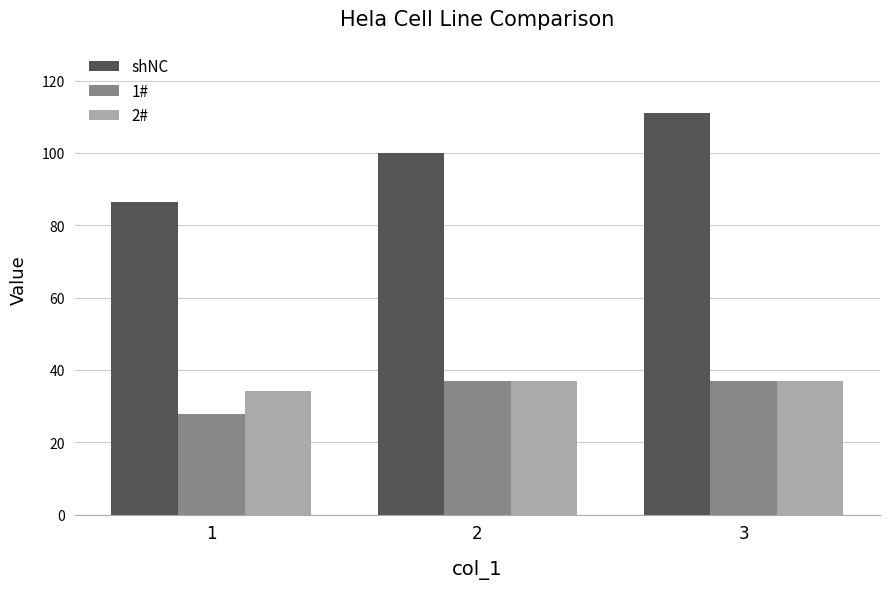

Reading left to right, list all the values displayed in this chart.

shNC: 86.4	100.0	111.1
1#: 27.8	37.0	37.0
2#: 34.2	37.0	37.0